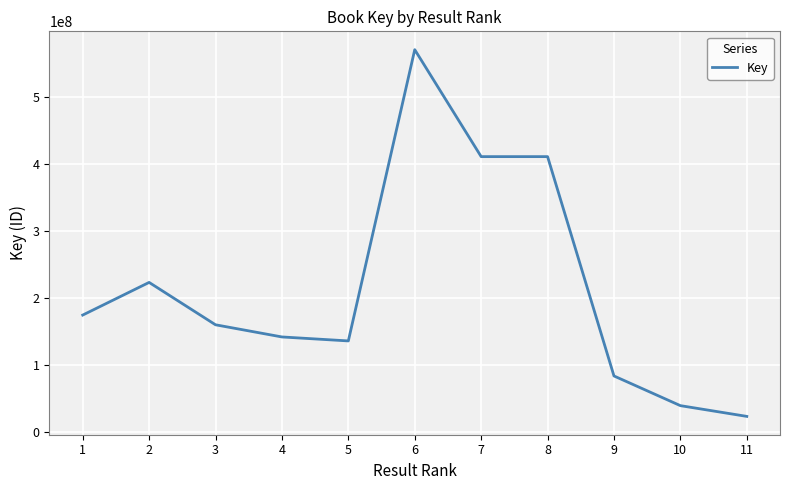

What is the ratio of the value at 6 to the value at 3?

3.6